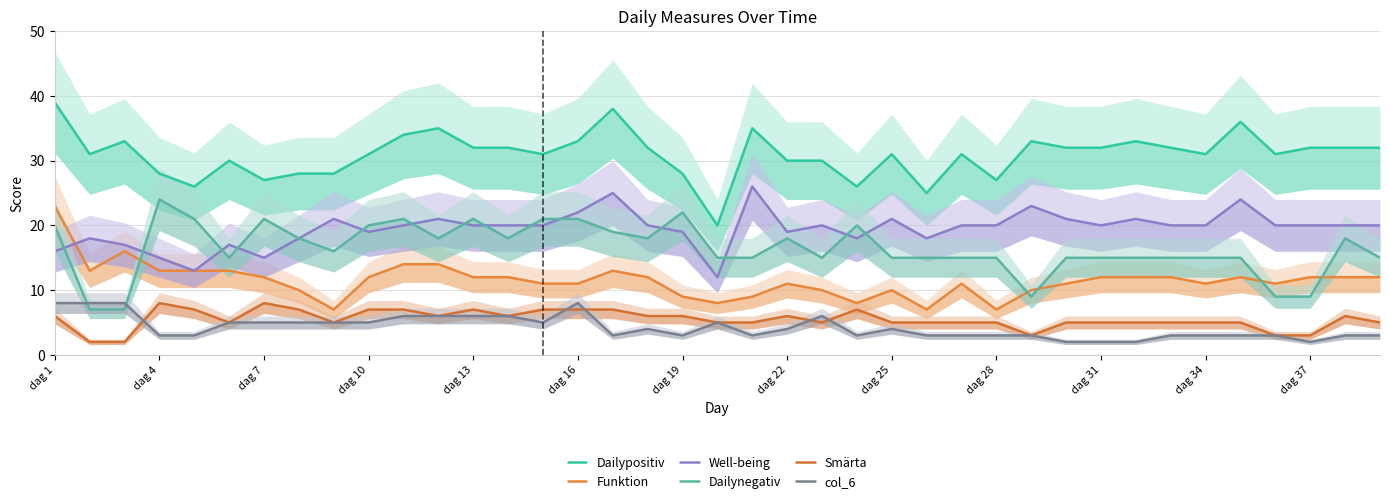

True or false: Well-being and col_6 intersect in this chart.

False